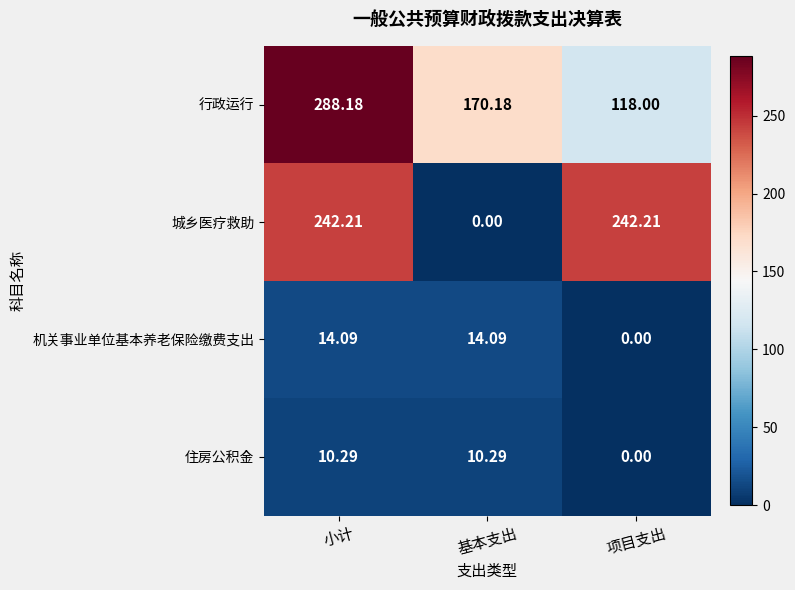

Is the value of 住房公积金 at 项目支出 greater than the value of 行政运行 at 小计?

No